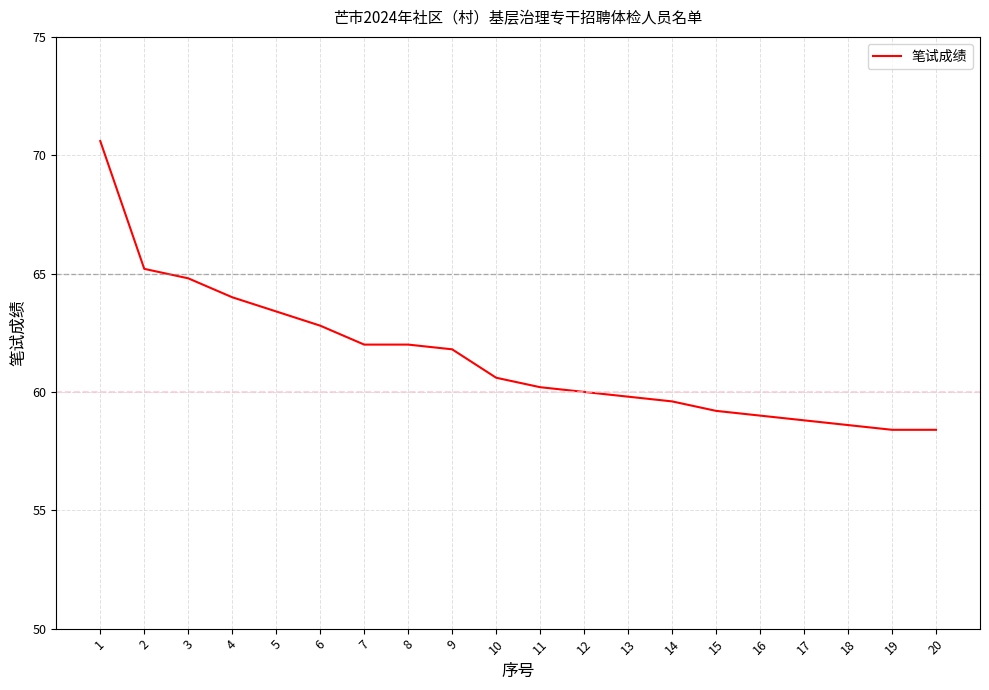

What is the minimum value shown in the chart?

58.4